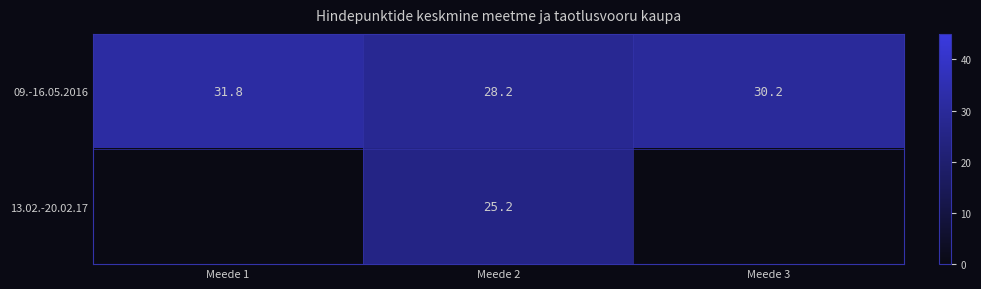

What is the average value of the 09.-16.05.2016 series?

30.1